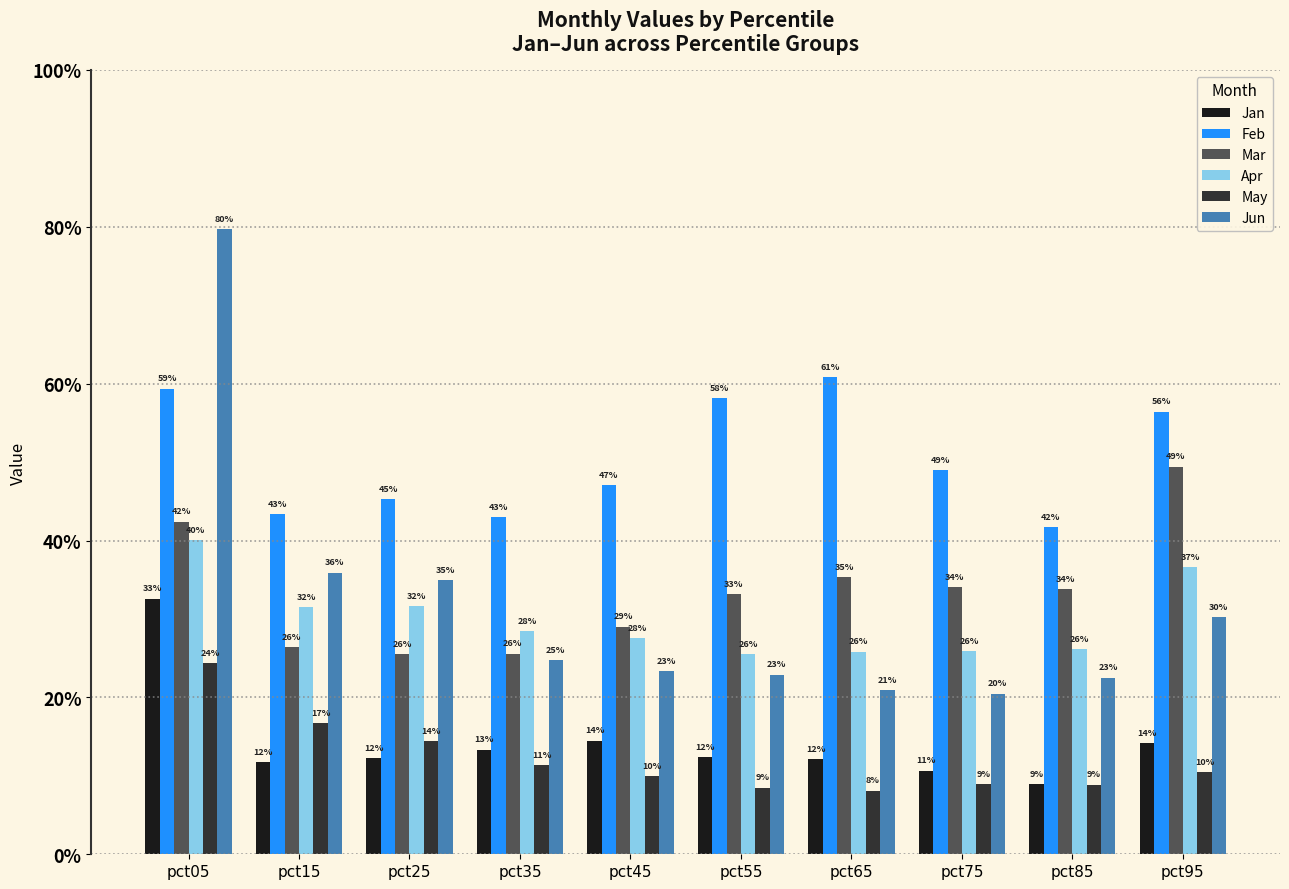

Between pct75 and pct85, which is larger?

pct75